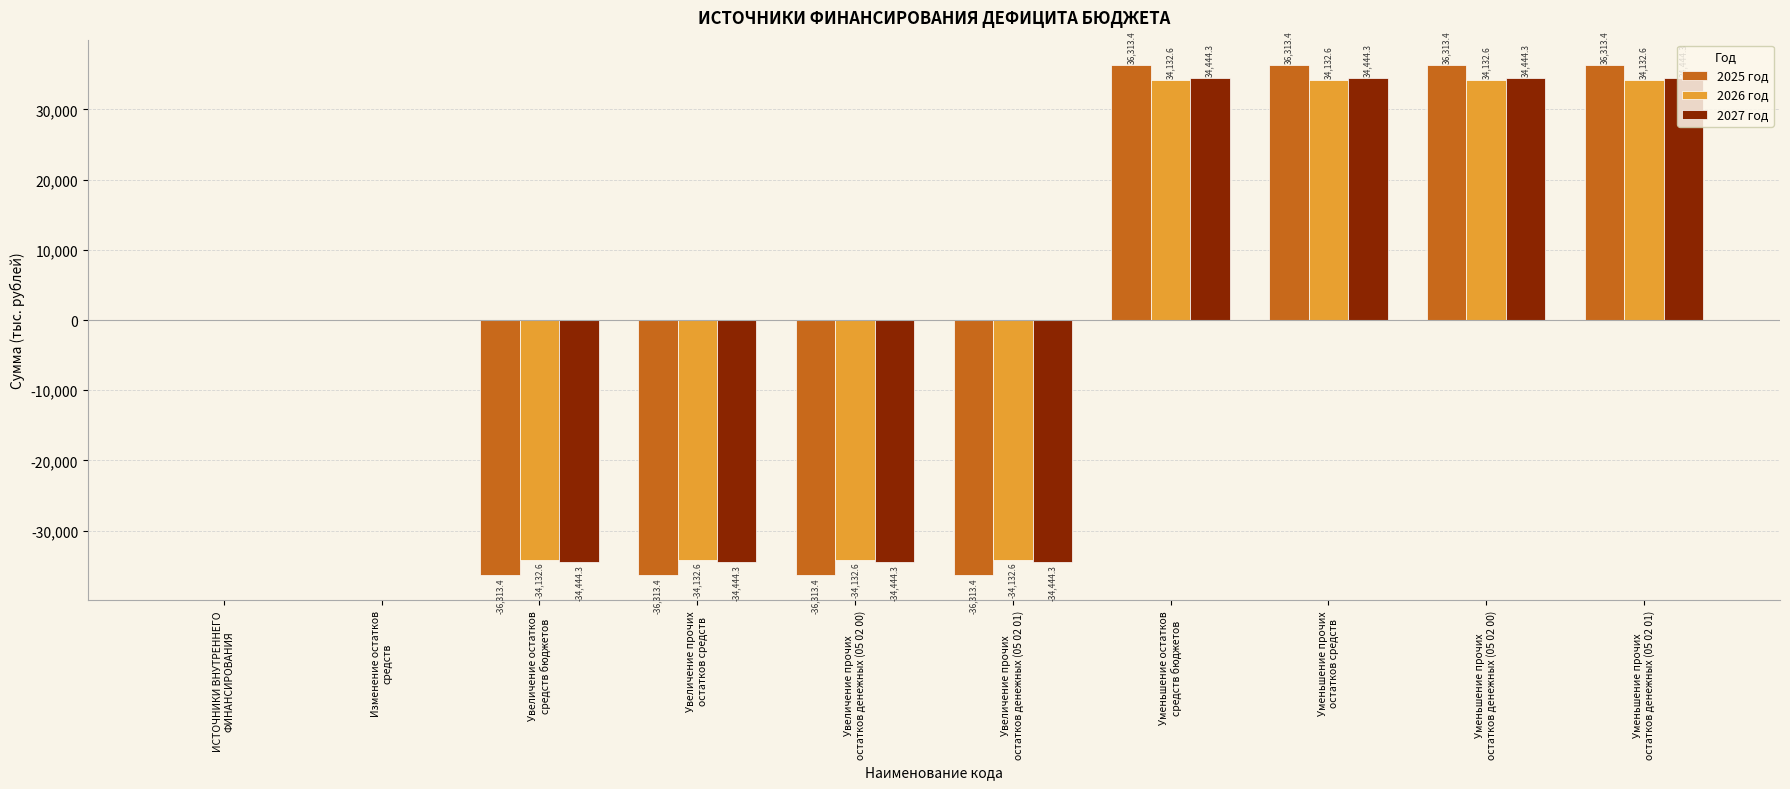

How many categories are shown in the chart?

10